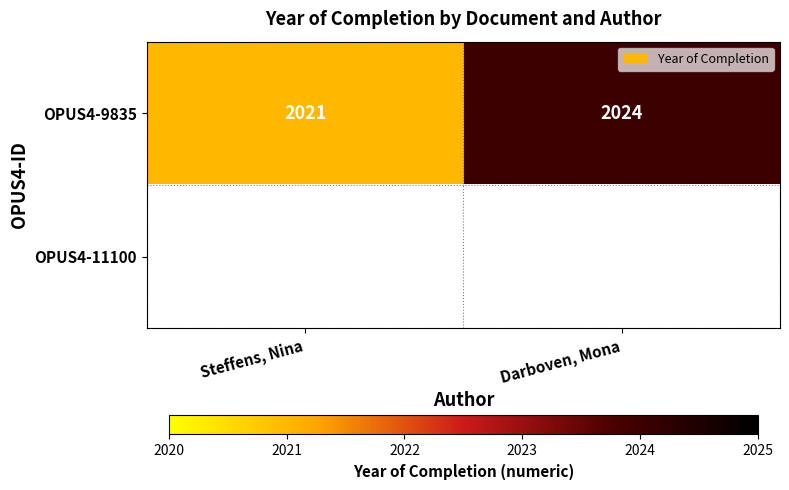

What is the highest value of the OPUS4-9835 series?

2024